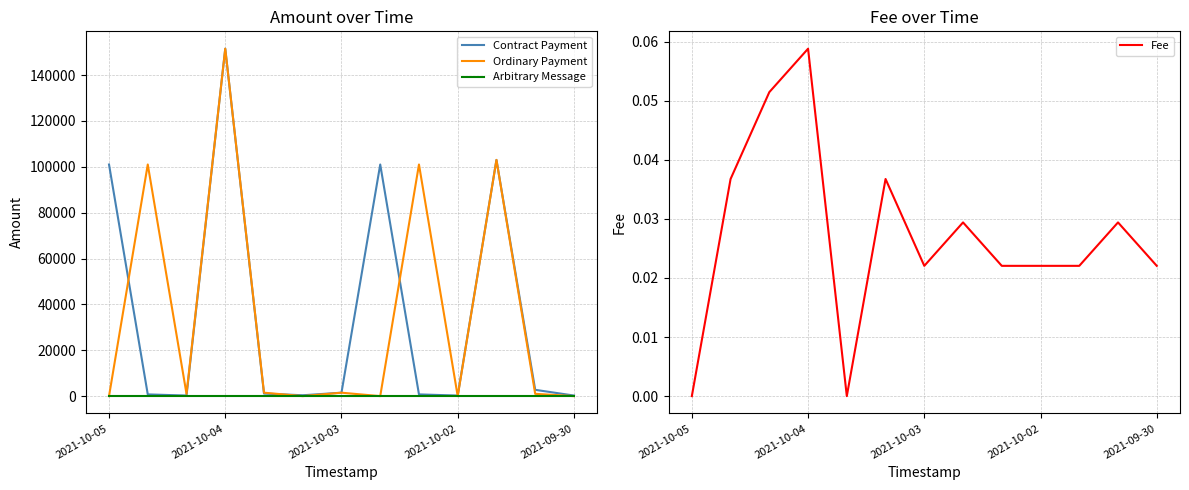

How many lines are shown in the chart?

4